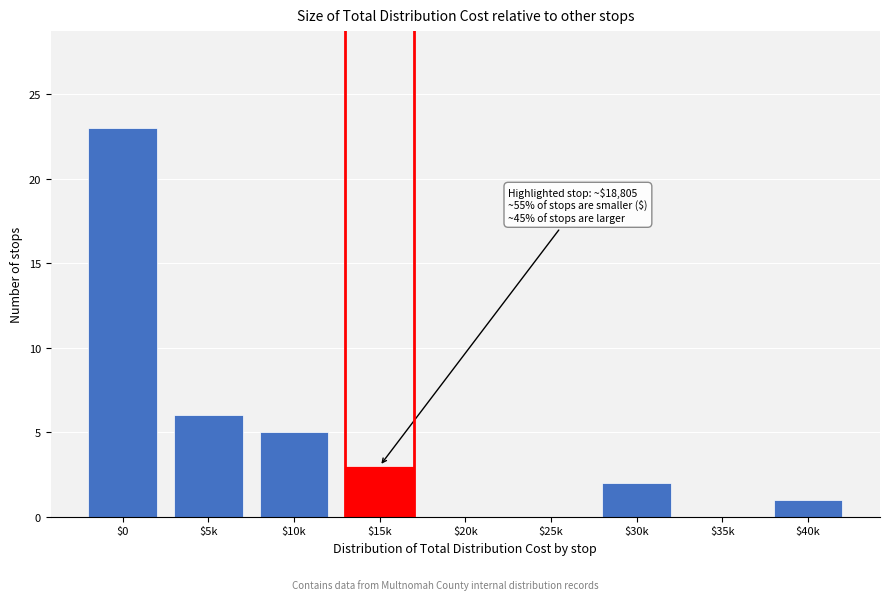

The chart shows a value of 13 at $25k. True or false?

False